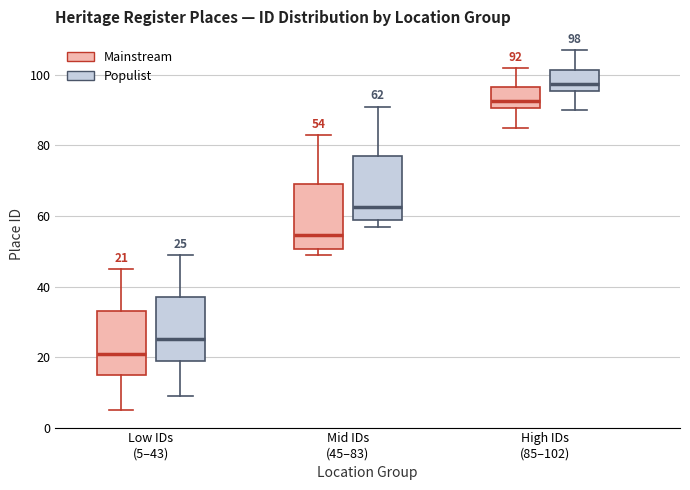

Which box's median line is the highest?

High IDs (85–102) (Populist)